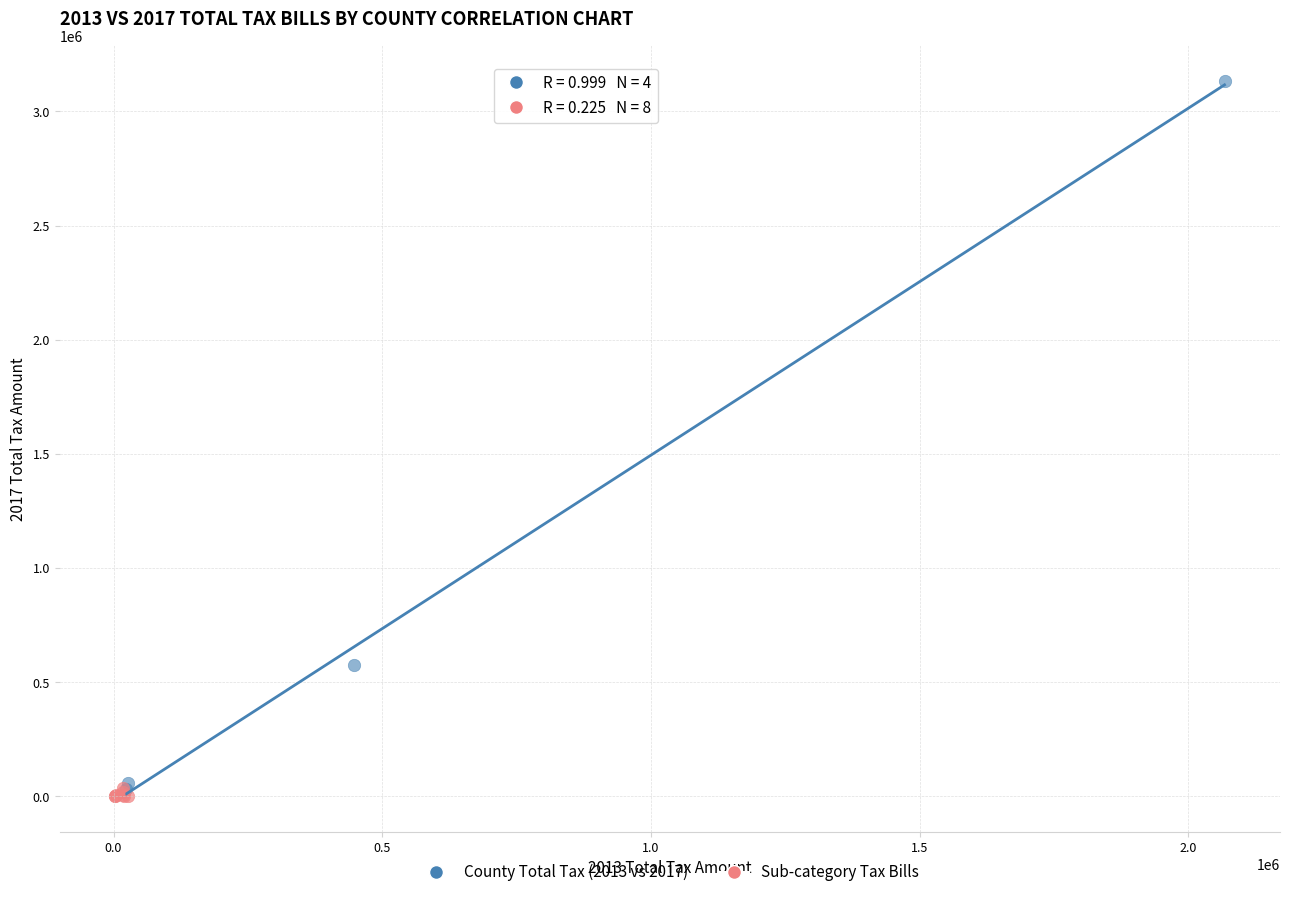

Which series contains the highest Y value?

County Total Tax (2013 vs 2017)